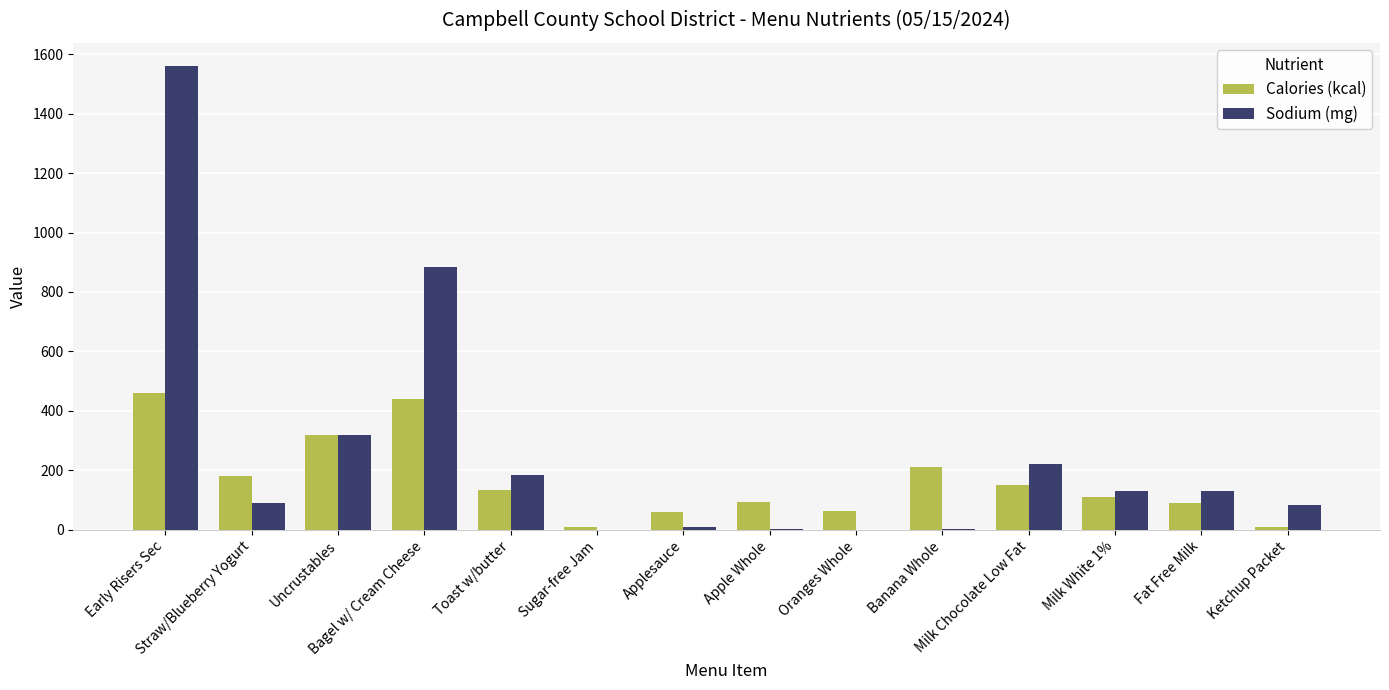

How many distinct data groups are displayed?

2